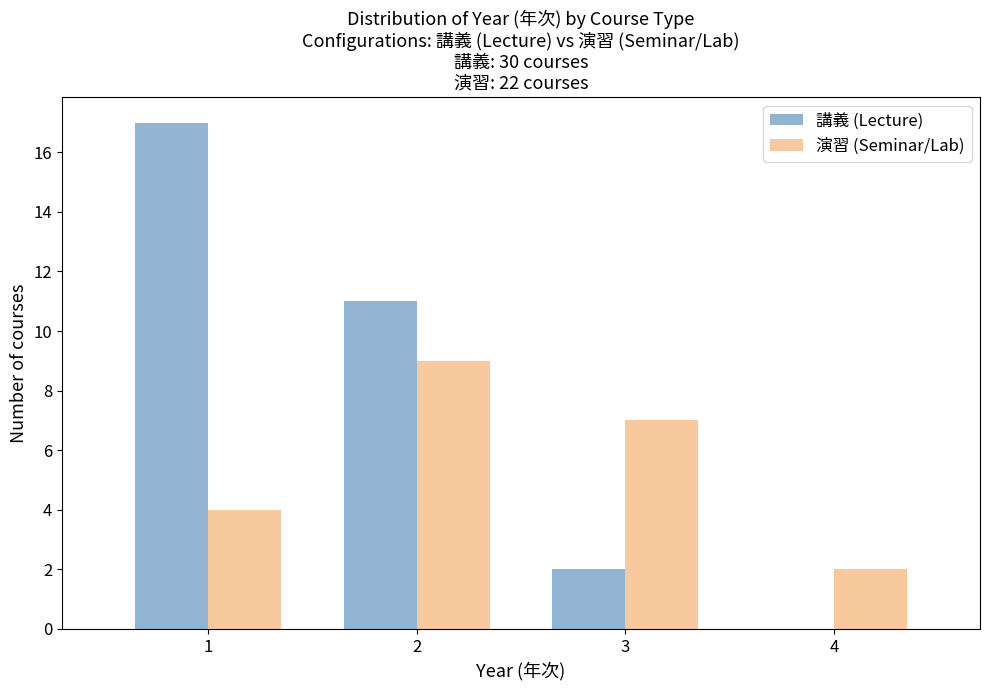

Reading left to right, what are all the values shown in this chart?

講義 (Lecture): 1=17	2=11	3=2	4=0
演習 (Seminar/Lab): 1=4	2=9	3=7	4=2